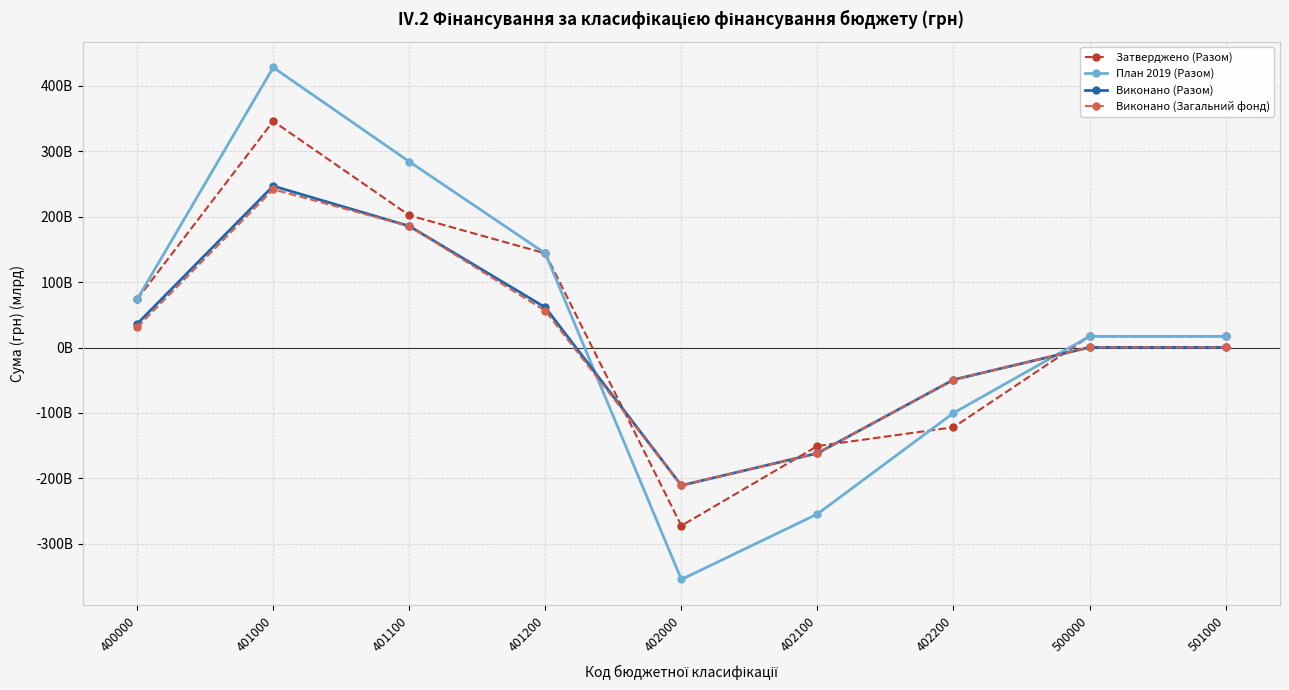

What is the greatest value displayed?

428.1